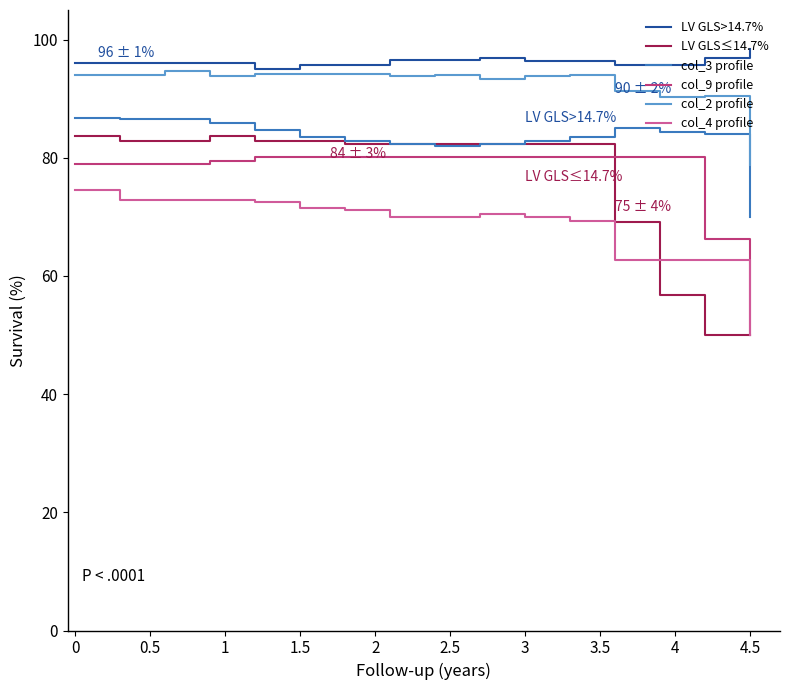

What are all the series names shown in the legend?

LV GLS>14.7%, LV GLS≤14.7%, col_3 profile, col_9 profile, col_2 profile, col_4 profile